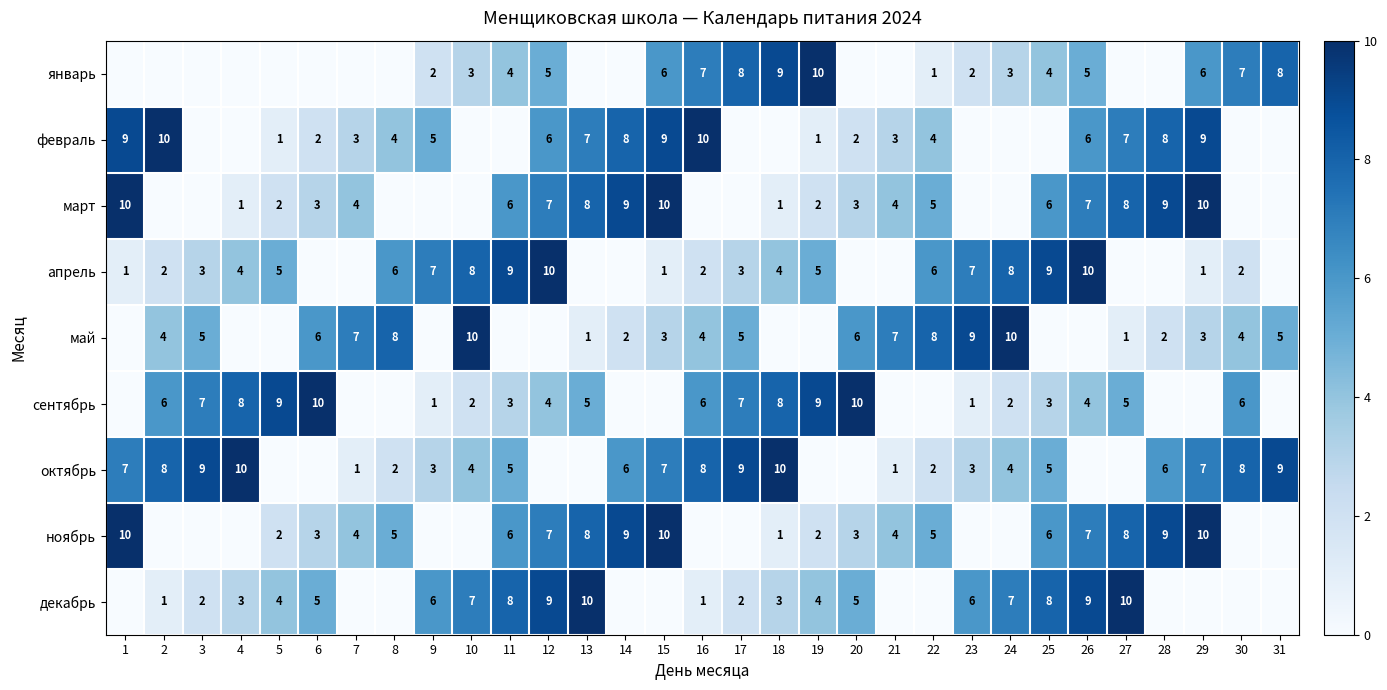

True or false: февраль has a value of 14 at 2.

False